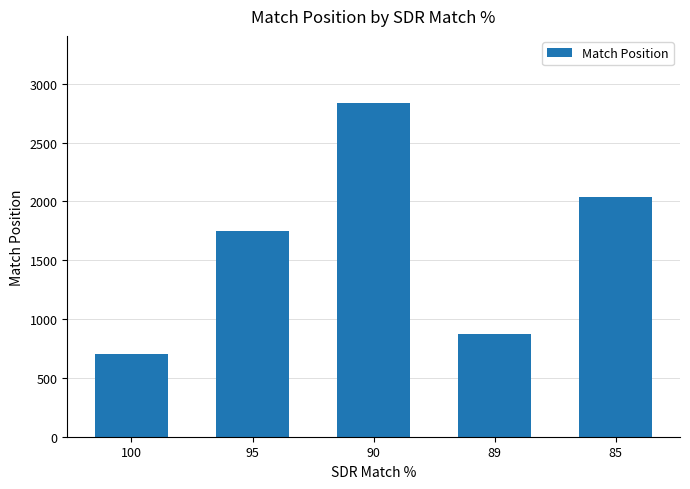

Rank the categories by value from highest to lowest.

90, 85, 95, 89, 100